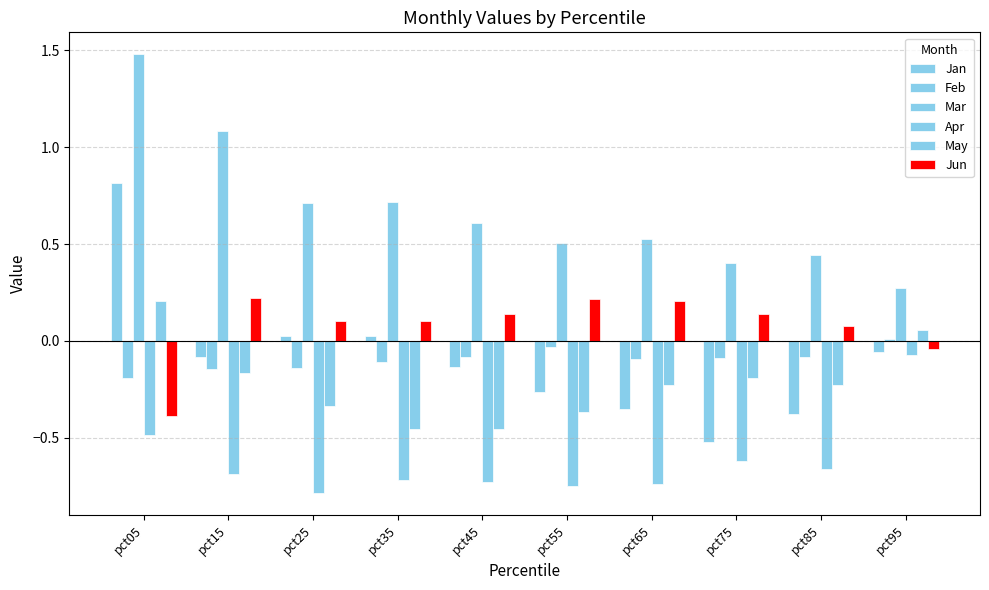

How many series are shown in this chart?

6